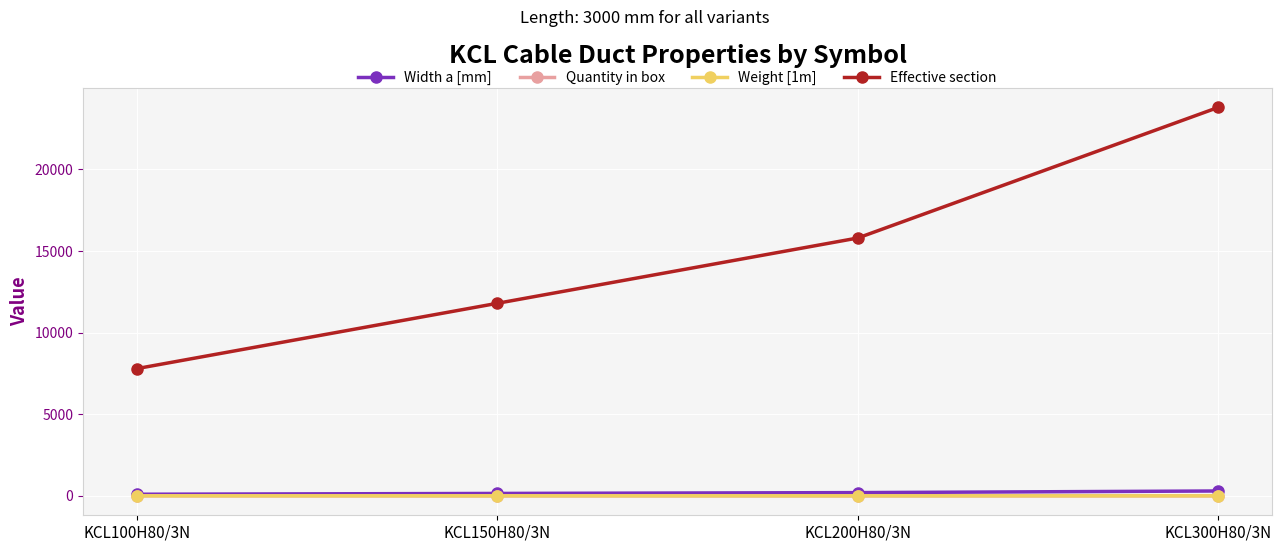

How many data points in Quantity in box are above 4?

1